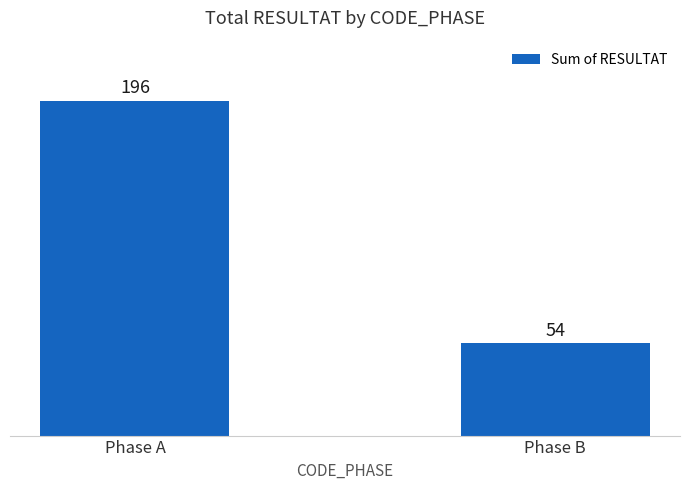

What is the average value?

125